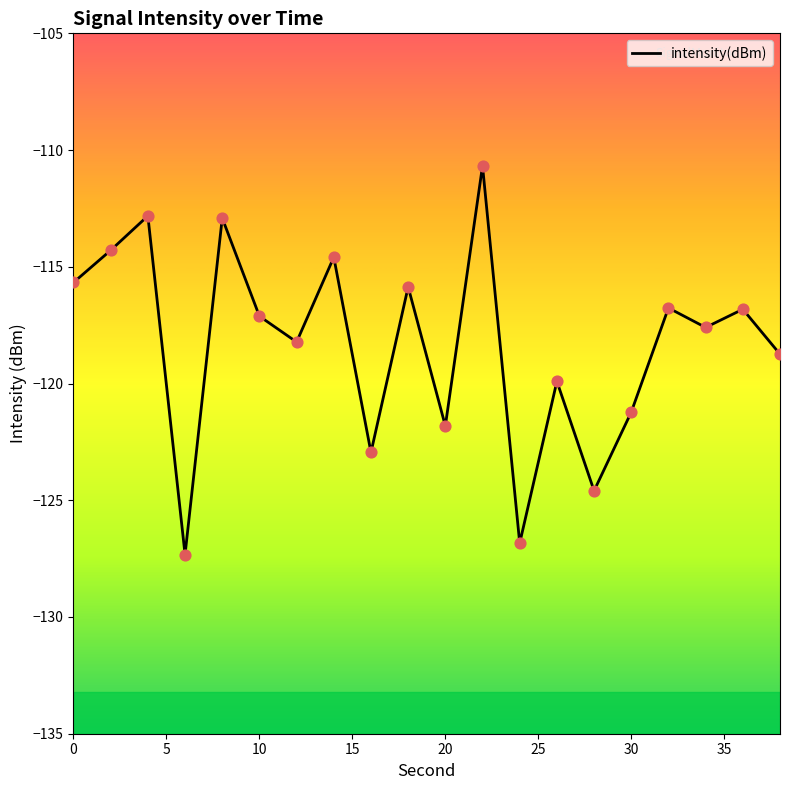

What is the greatest value displayed?

-110.7